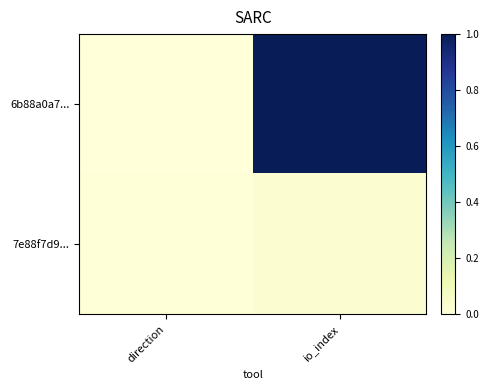

Which series changed the most between direction and io_index?

6b88a0a7...